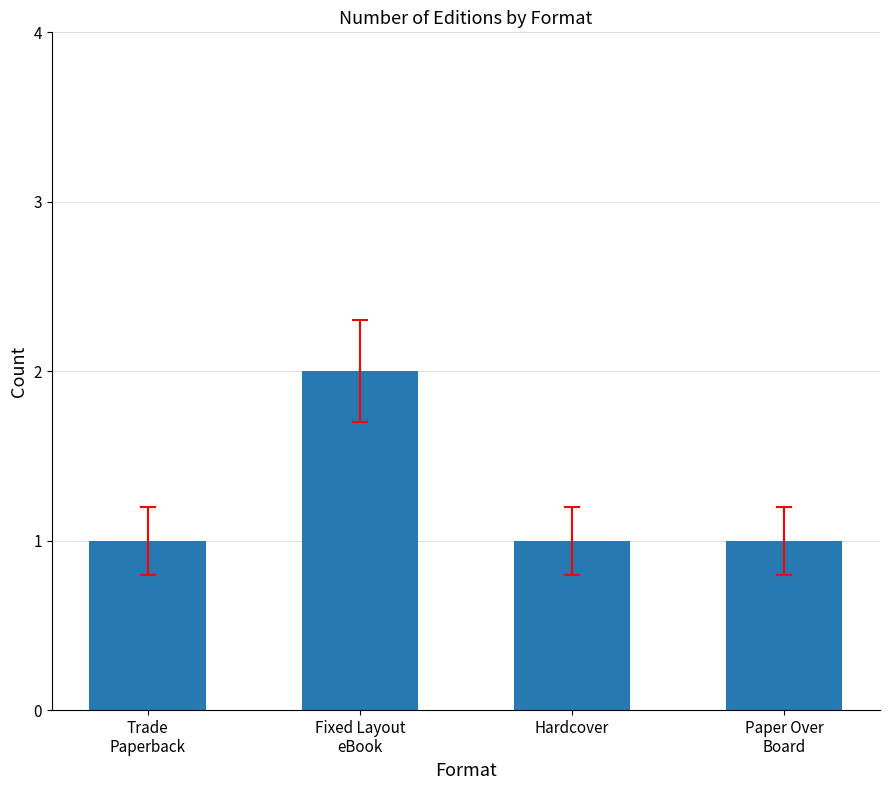

What is the difference between the maximum and minimum values?

1